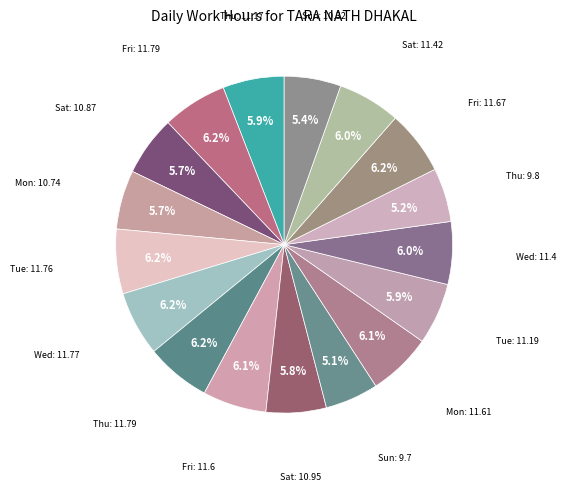

To the nearest percent, what is the difference between the largest and smallest slice percentages?

1%